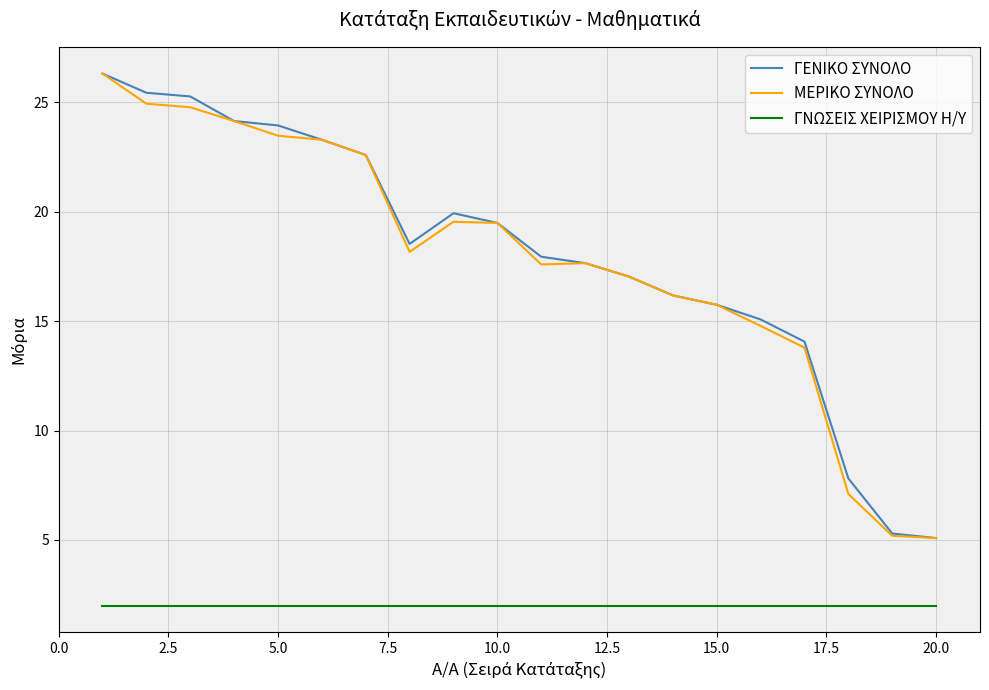

True or false: ΓΝΩΣΕΙΣ ΧΕΙΡΙΣΜΟΥ Η/Υ and ΓΕΝΙΚΟ ΣΥΝΟΛΟ intersect in this chart.

False